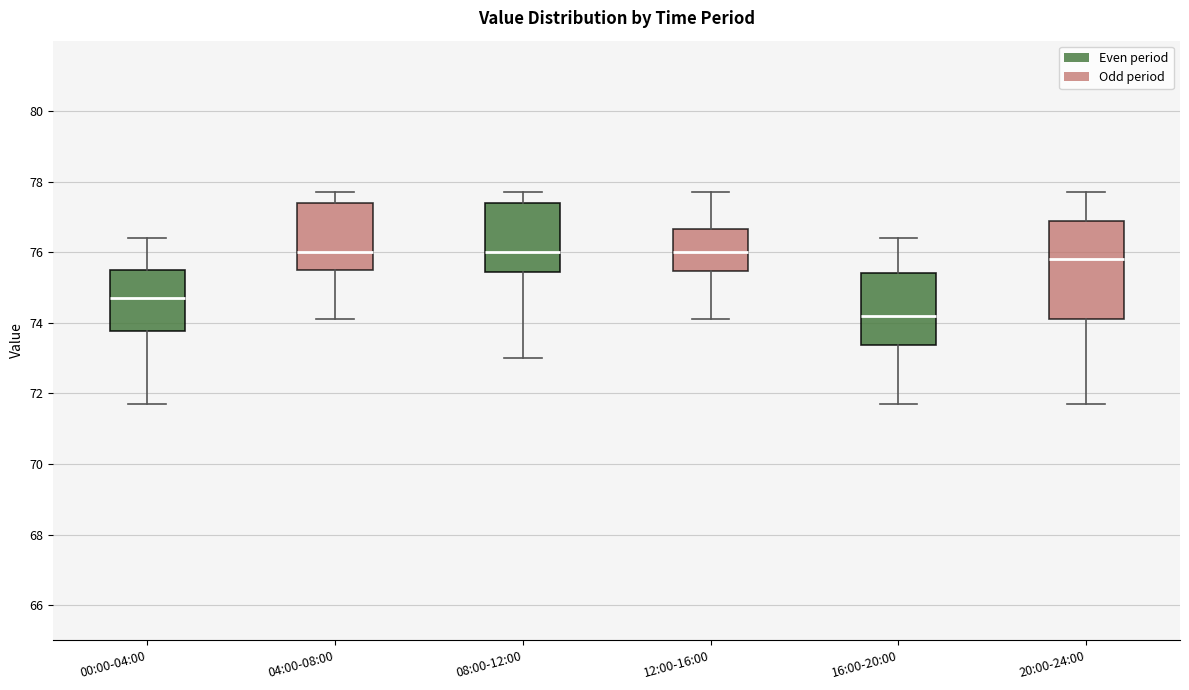

Reading left to right, transcribe this box plot: for each box, give where its median line is, the range the box spans, and where its two whiskers end, as read against the y-axis. The values are not printed on the chart, so give them approximately, as read against the axis.

00:00-04:00: median 74.8, box 73.8 to 75.6, whiskers 71.8 to 76.4
04:00-08:00: median 76.0, box 75.6 to 77.4, whiskers 74.2 to 77.8
08:00-12:00: median 76.0, box 75.4 to 77.4, whiskers 73.0 to 77.8
12:00-16:00: median 76.0, box 75.4 to 76.6, whiskers 74.2 to 77.8
16:00-20:00: median 74.2, box 73.4 to 75.4, whiskers 71.8 to 76.4
20:00-24:00: median 75.8, box 74.2 to 77.0, whiskers 71.8 to 77.8